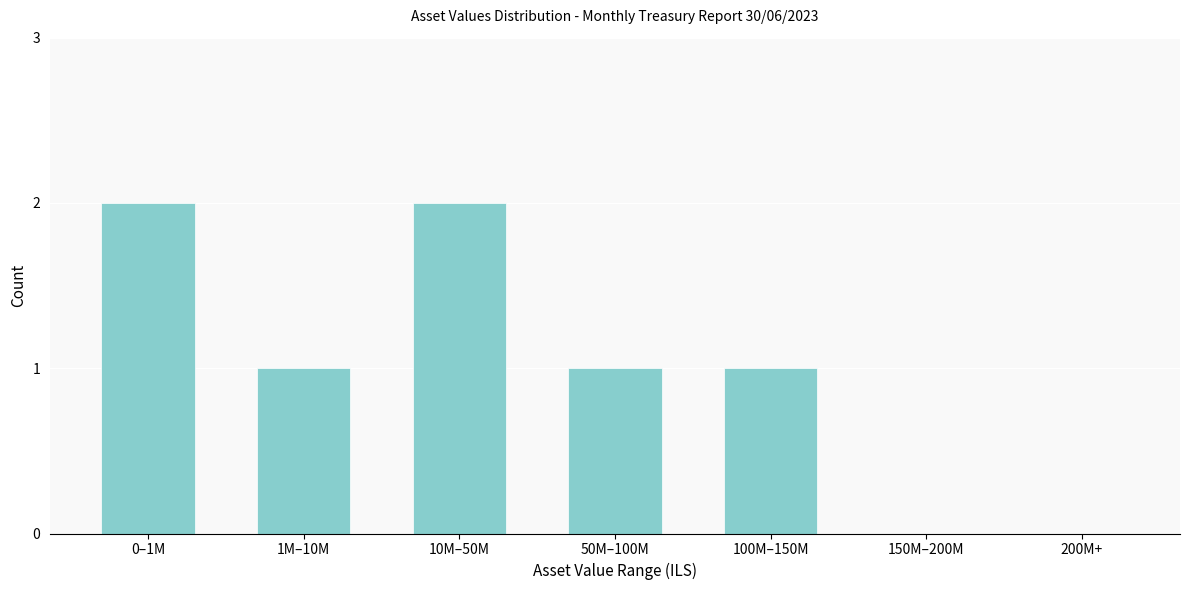

Reading left to right, what are all the values shown in this chart?

0–1M=2	1M–10M=1	10M–50M=2	50M–100M=1	100M–150M=1	150M–200M=0	200M+=0